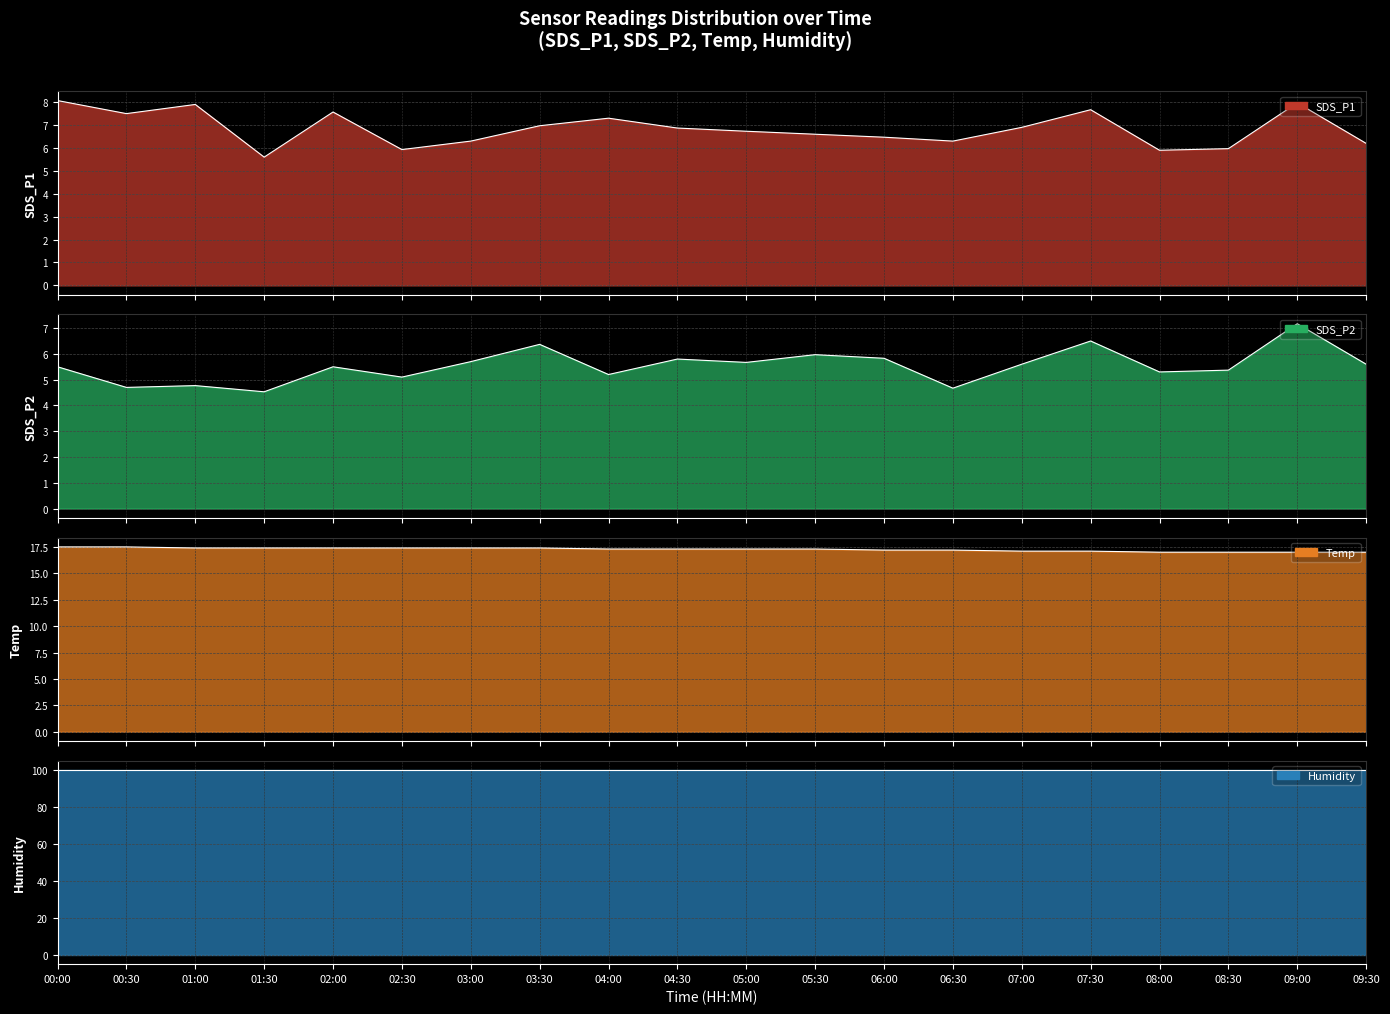

What is the difference between the SDS_P1 values at 00:00 and 07:30?

0.4